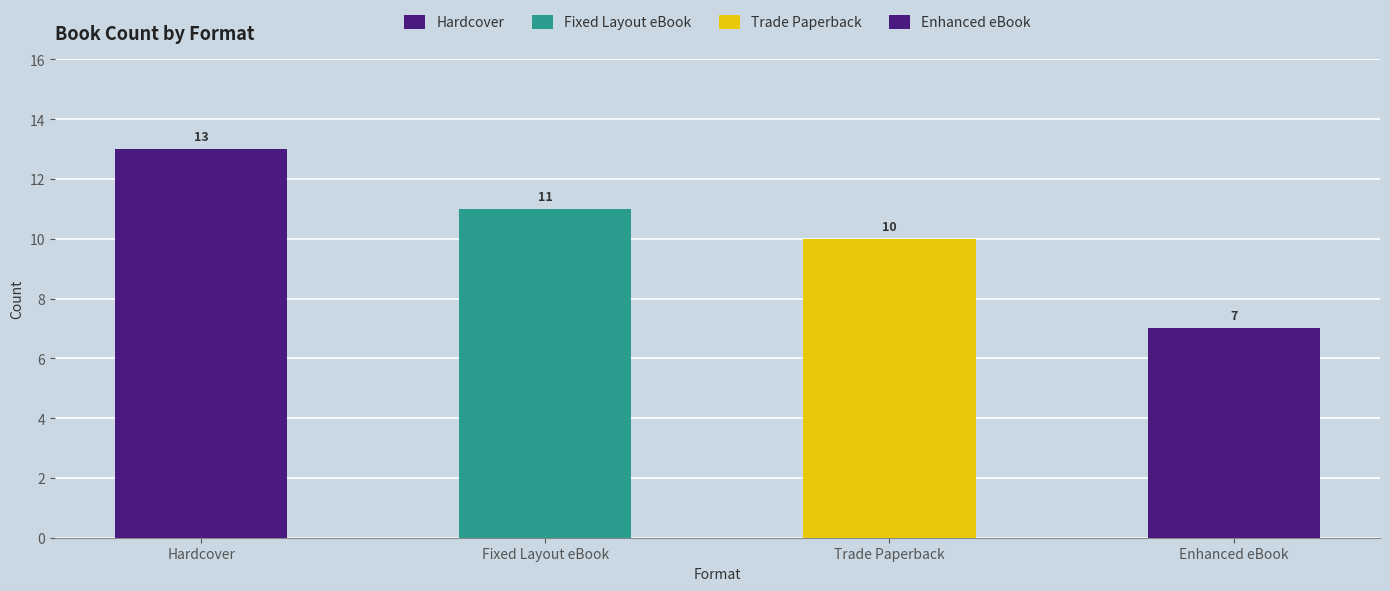

Reading left to right, what are all the values shown in this chart?

Hardcover=13	Fixed Layout eBook=11	Trade Paperback=10	Enhanced eBook=7